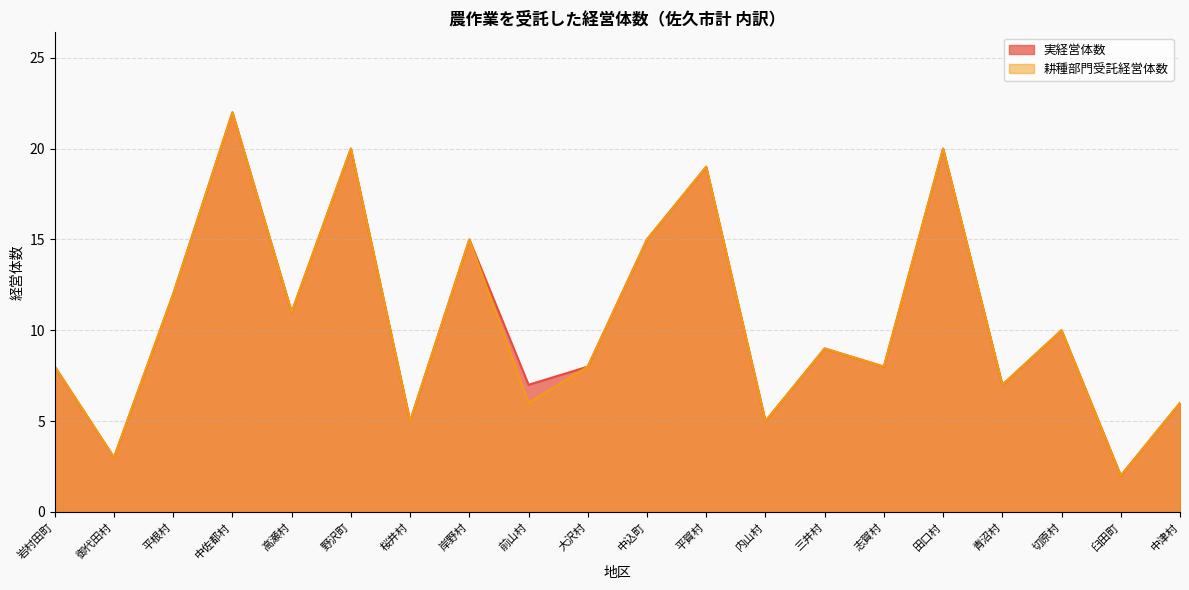

Does the chart have visible grid lines?

Yes